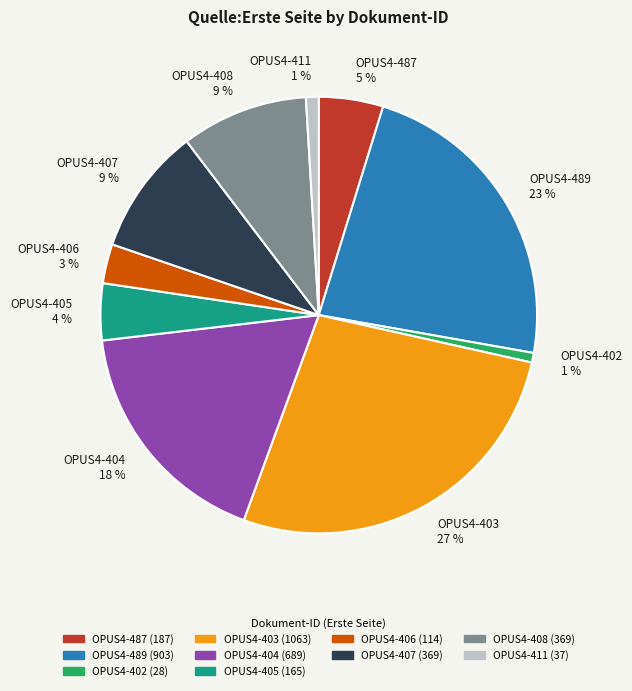

Which has a higher value, OPUS4-405 or OPUS4-408?

OPUS4-408